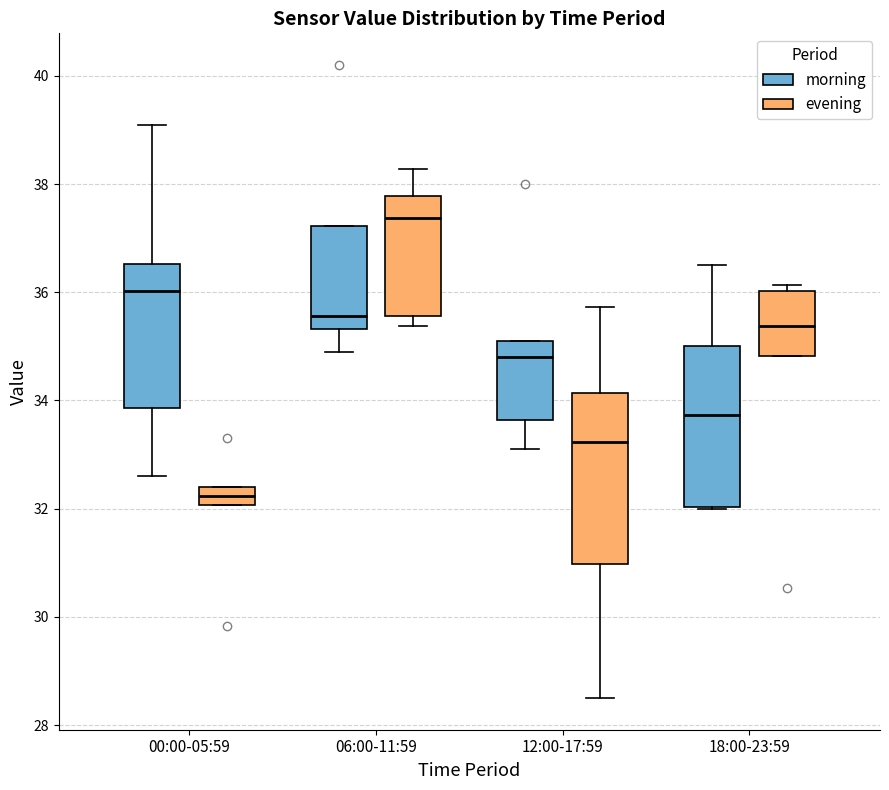

Reading left to right, read every box against the y-axis: the position of its median line, the range the box covers, and the ends of its whiskers. The values are not printed on the chart, so give them approximately, as read against the axis.

00:00-05:59 (morning): median 36.0, box 33.8 to 36.6, whiskers 32.6 to 39.2
00:00-05:59 (evening): median 32.2, box 32.0 to 32.4, whiskers 32.0 to 32.4
06:00-11:59 (morning): median 35.6, box 35.4 to 37.2, whiskers 35.0 to 37.2
06:00-11:59 (evening): median 37.4, box 35.6 to 37.8, whiskers 35.4 to 38.2
12:00-17:59 (morning): median 34.8, box 33.6 to 35.2, whiskers 33.2 to 35.2
12:00-17:59 (evening): median 33.2, box 31.0 to 34.2, whiskers 28.6 to 35.8
18:00-23:59 (morning): median 33.8, box 32.0 to 35.0, whiskers 32.0 to 36.6
18:00-23:59 (evening): median 35.4, box 34.8 to 36.0, whiskers 34.8 to 36.2